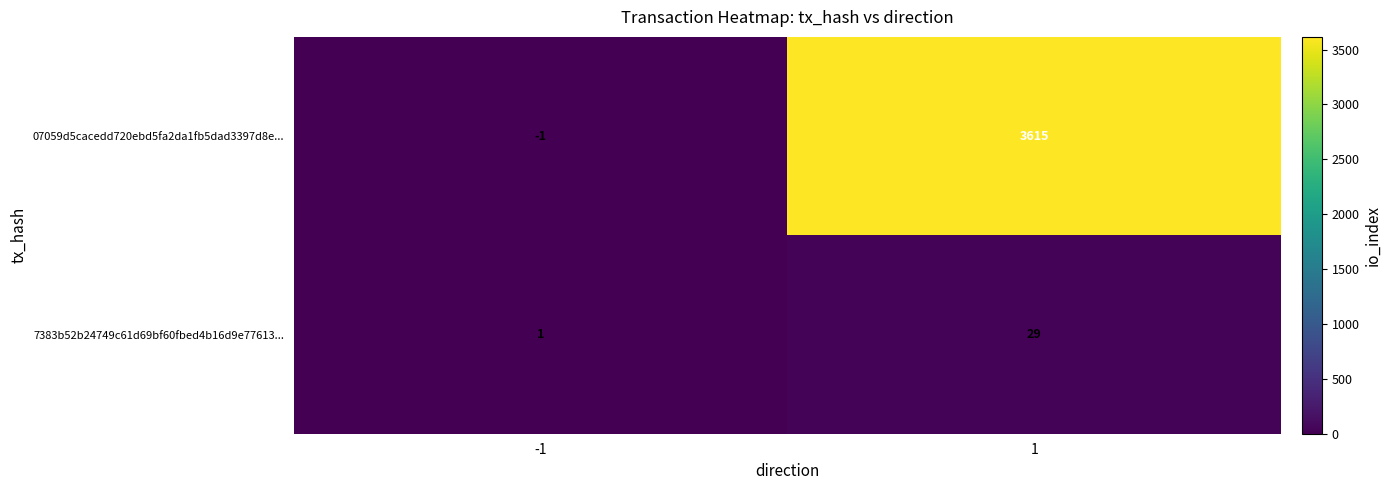

Between -1 and 1, which series saw the biggest shift?

07059d5cacedd720ebd5fa2da1fb5dad3397d8e...